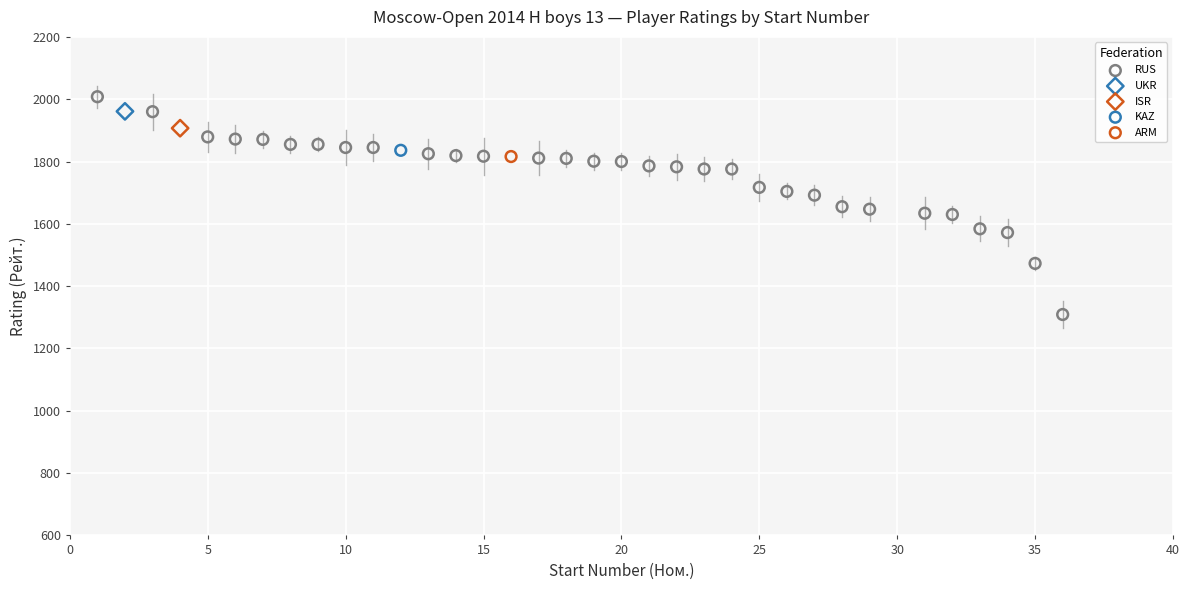

What are all the series names shown in the legend?

RUS, UKR, ISR, KAZ, ARM